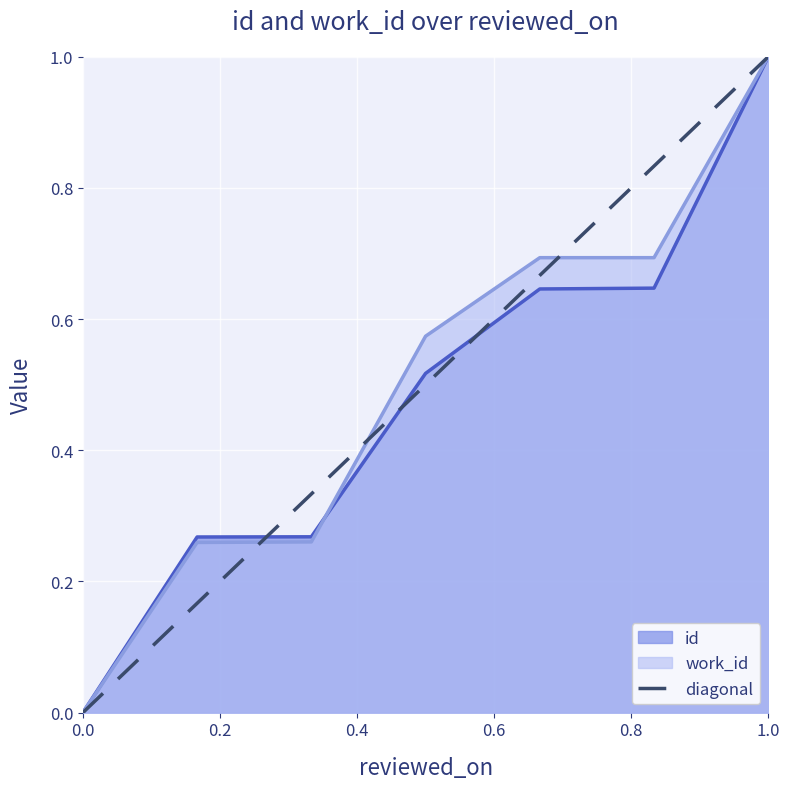

Is it true that the value at 0.2 is 0?

False